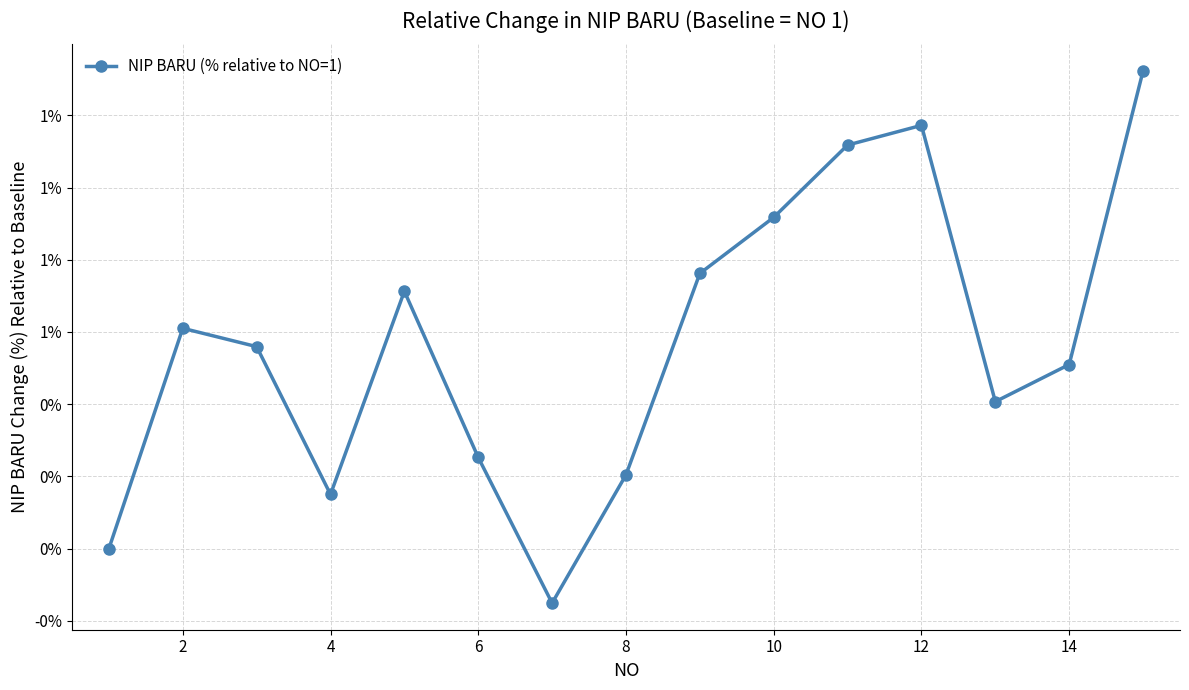

Does the chart have visible grid lines?

Yes